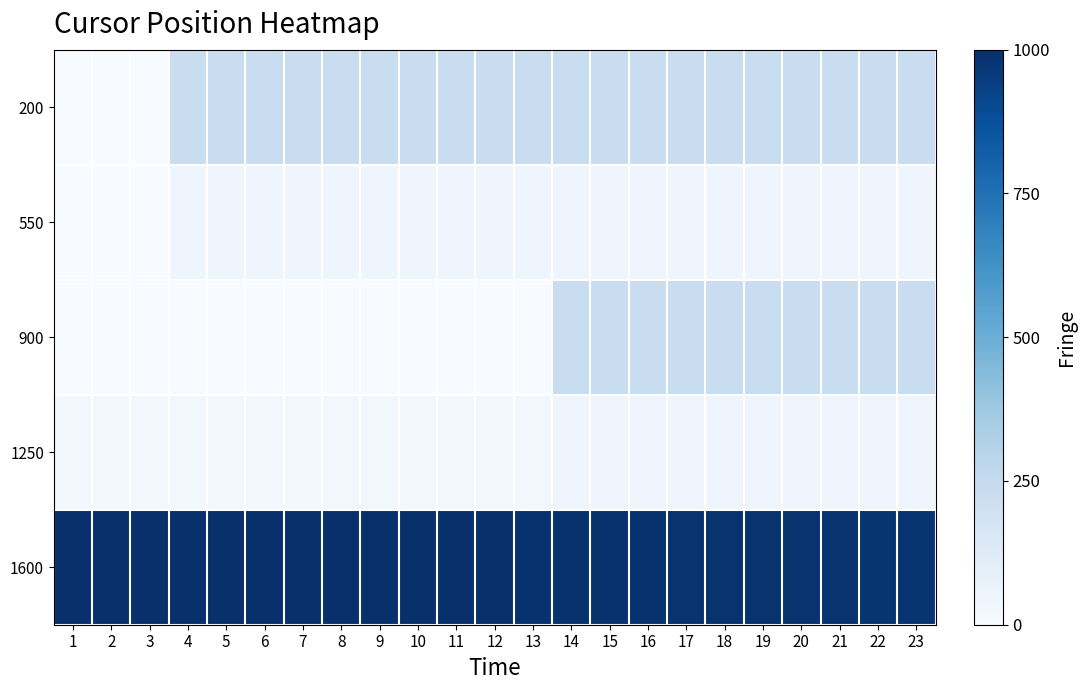

What is the total value across all series at 8?

1293.6